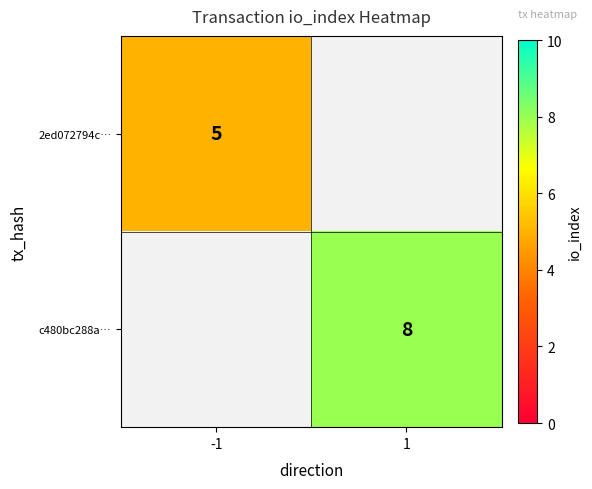

The c480bc288a… series shows 13 at 1. True or false?

False